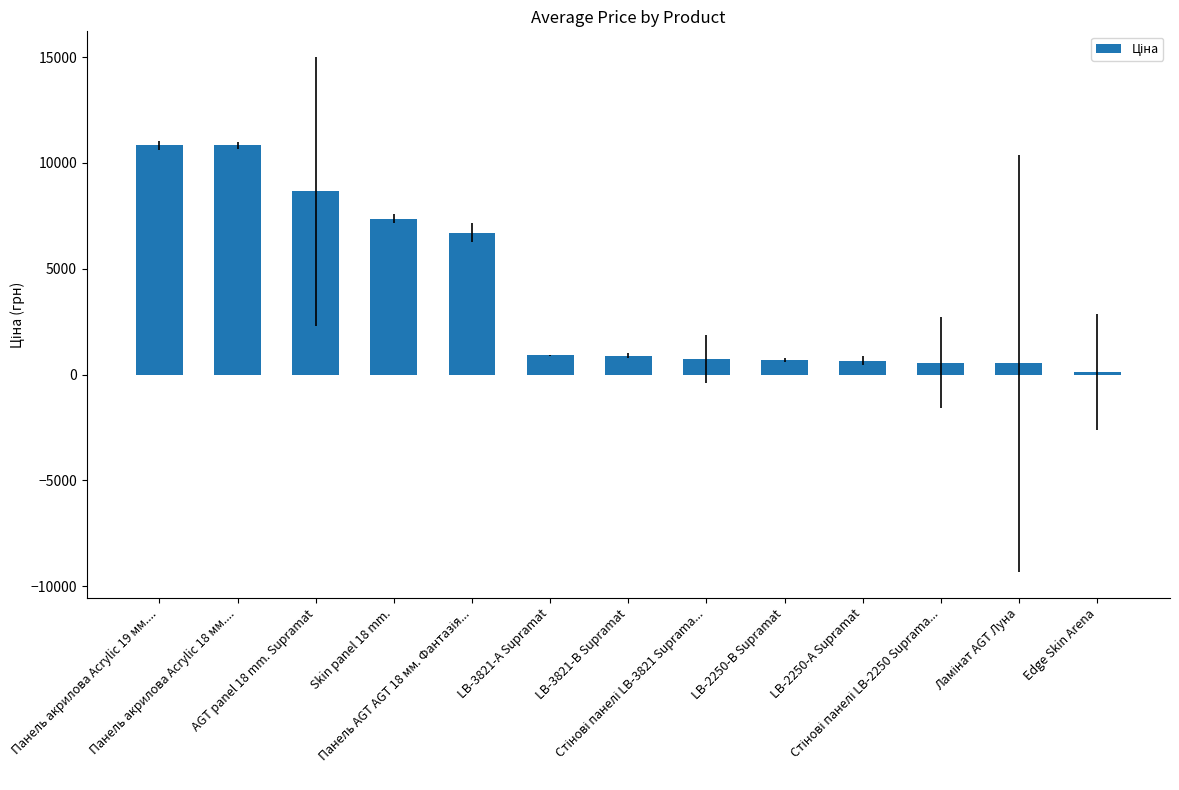

What is the sum of the values at Панель акрилова Acrylic 19 мм.... and Панель акрилова Acrylic 18 мм....?

21680.2